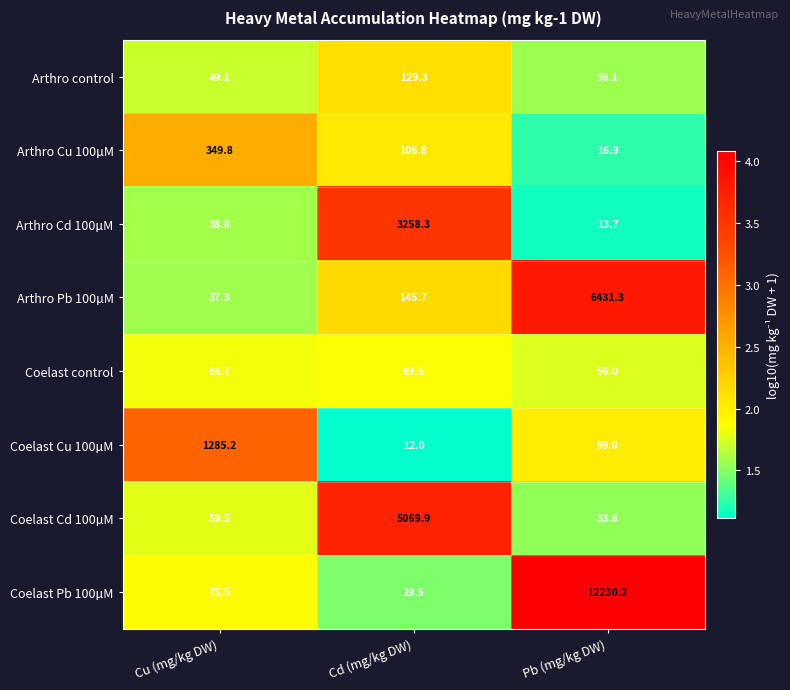

At which category does the chart reach its minimum across all series?

Cd (mg/kg DW)